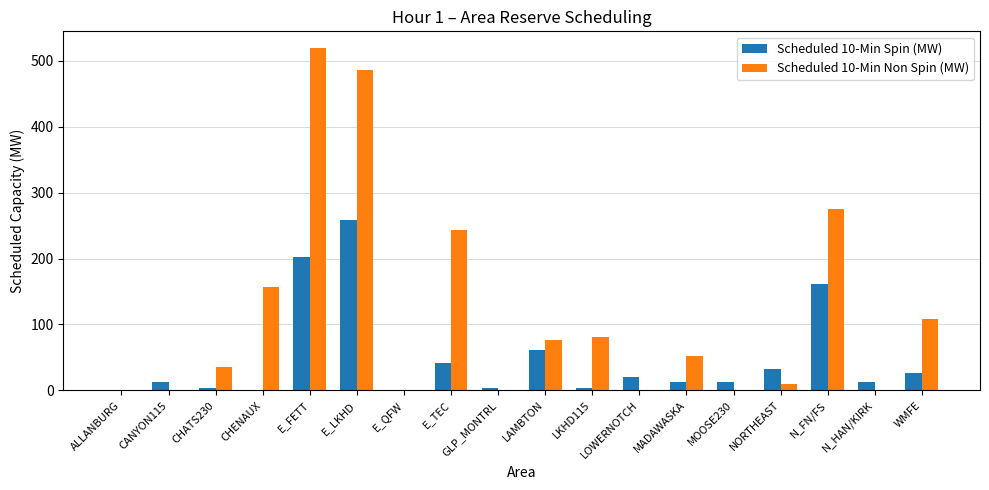

The Scheduled 10-Min Spin (MW) series shows 259 at E_LKHD. True or false?

True